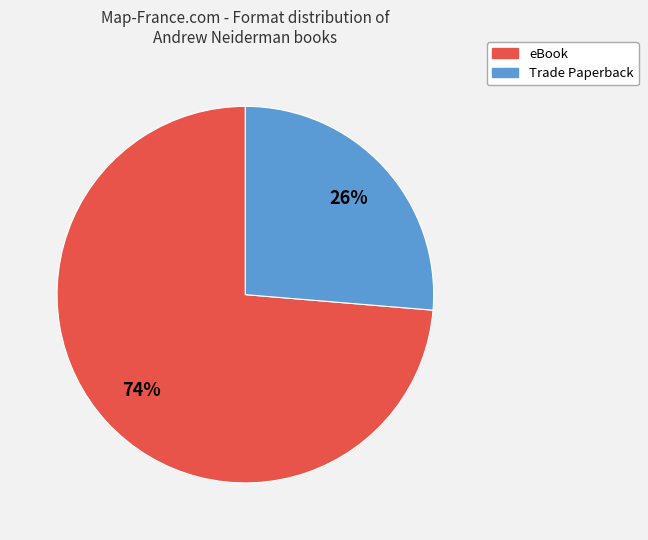

Combined, do Trade Paperback and eBook account for over 50%?

Yes